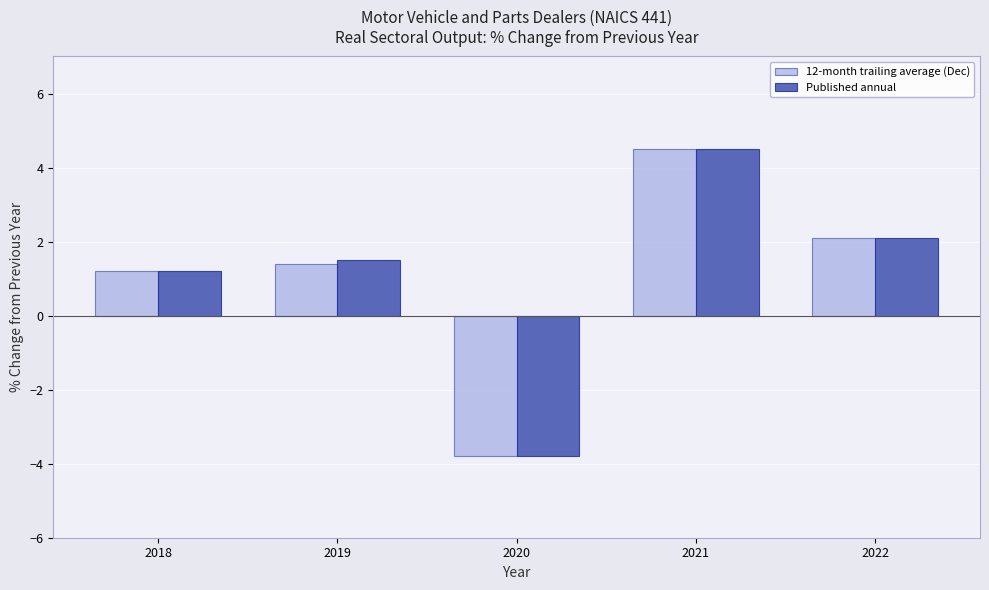

What is the spread (max minus min) of values at 2019?

0.1